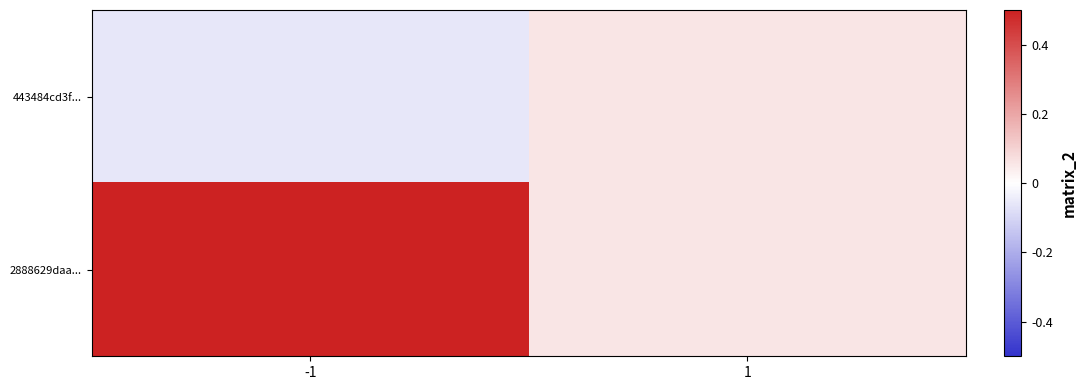

How many categories are shown in the chart?

2